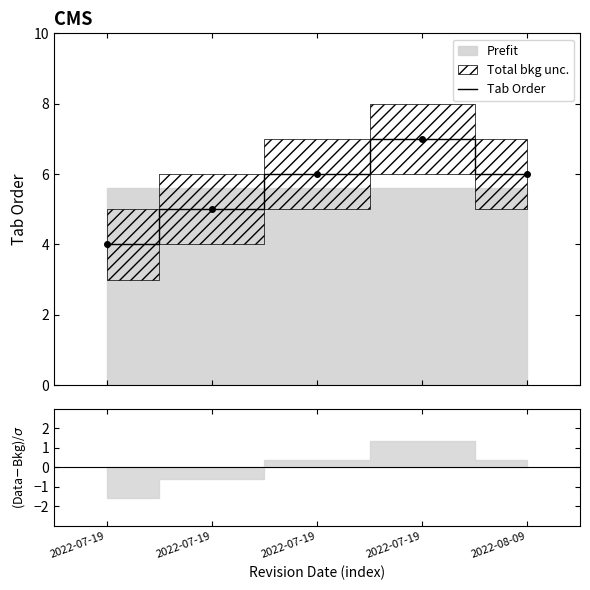

What is the sum of the values at 2022-07-19 and 2022-07-19?

9